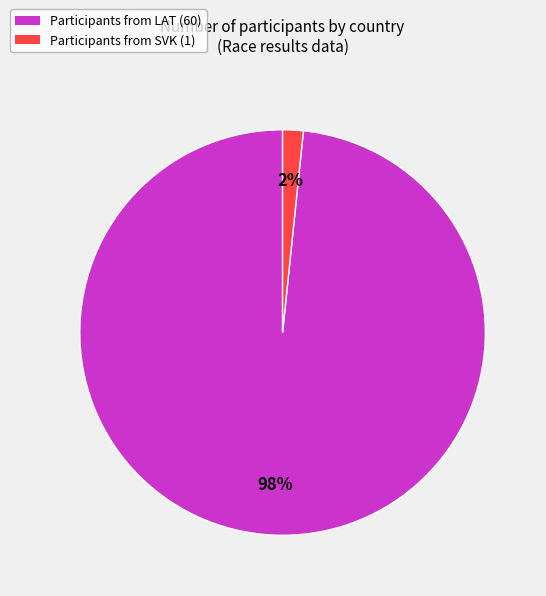

How many segments does this pie chart have?

2